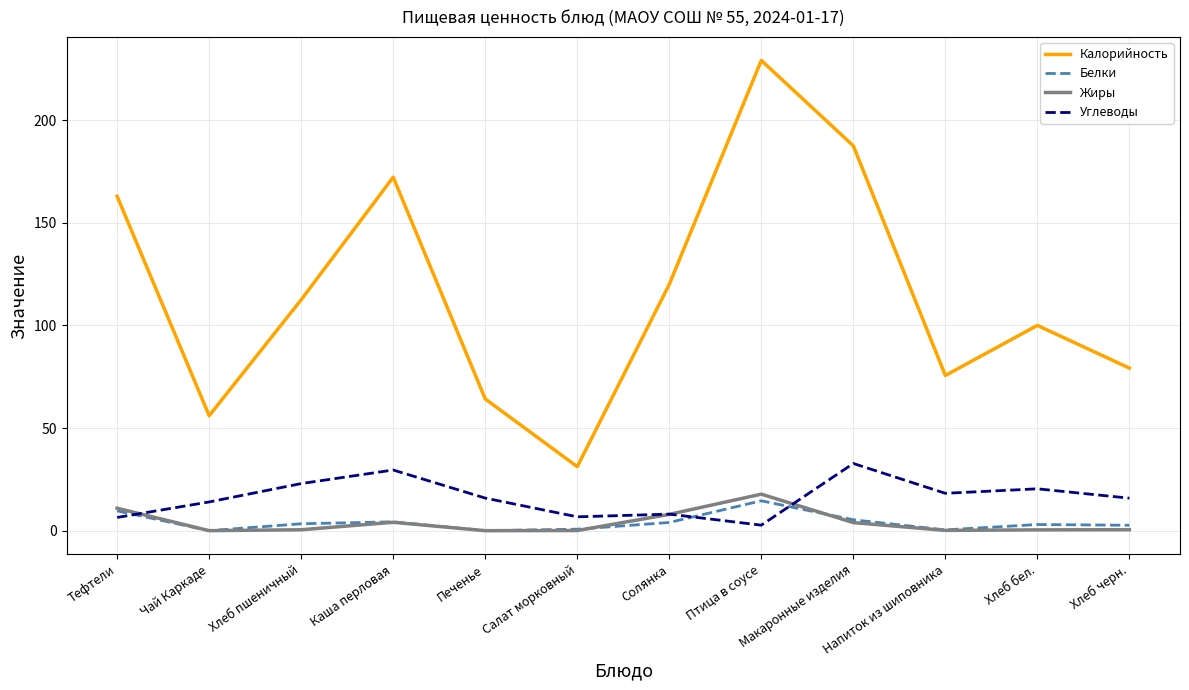

What is the greatest value displayed?

229.1